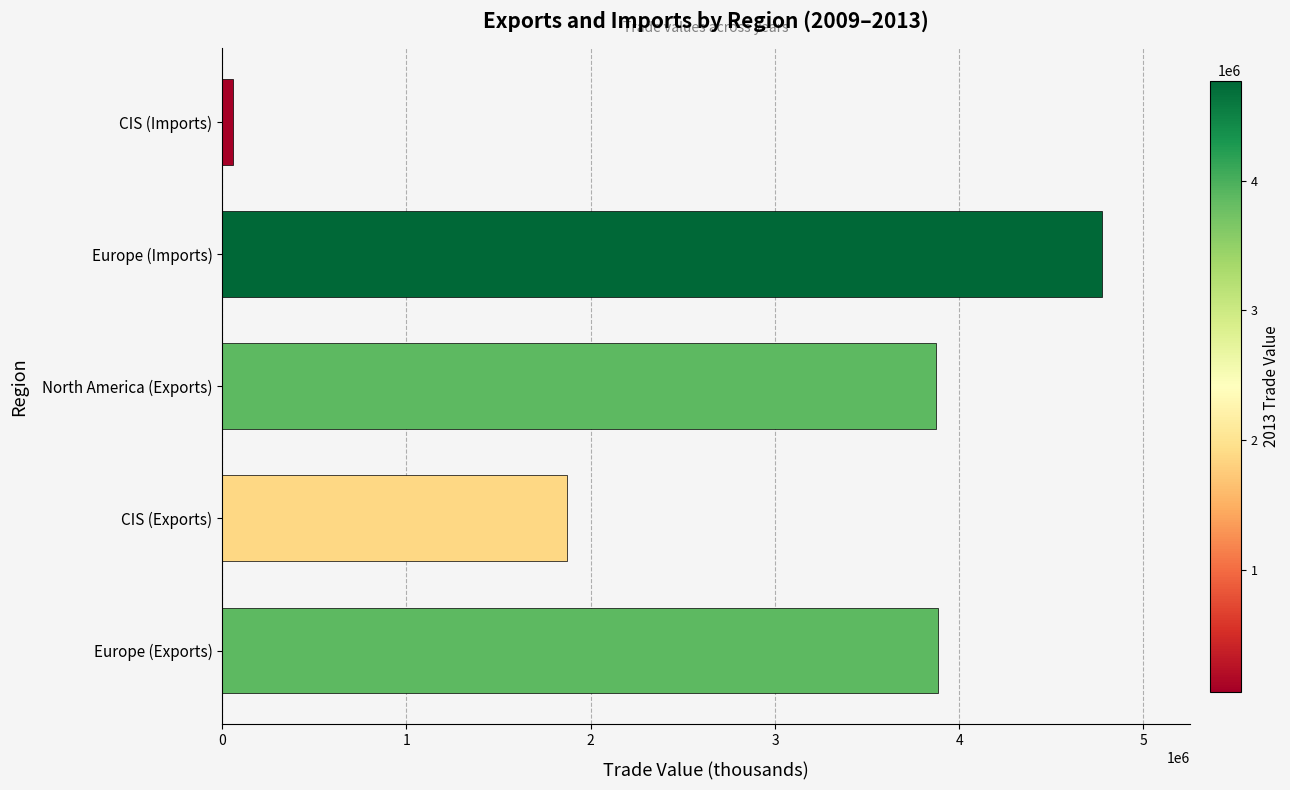

Which category has the lowest value across all series?

CIS (Imports)